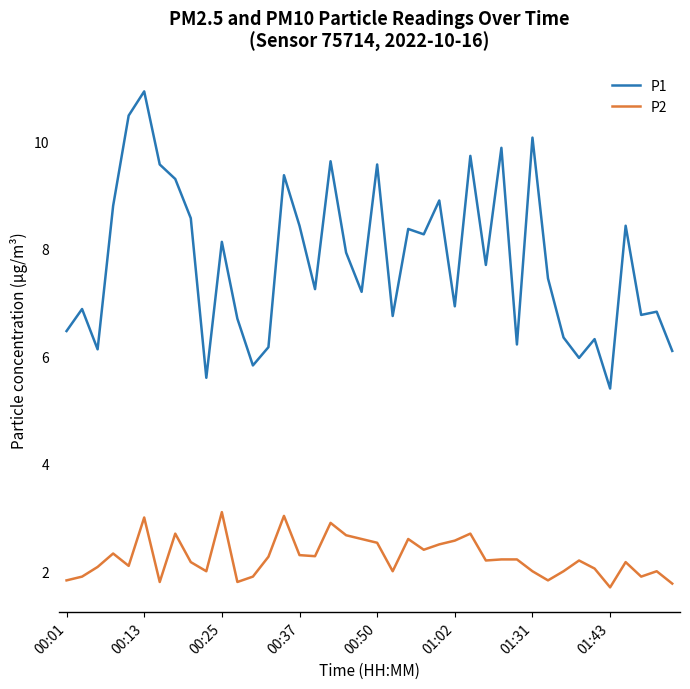

Does the chart have visible grid lines?

No